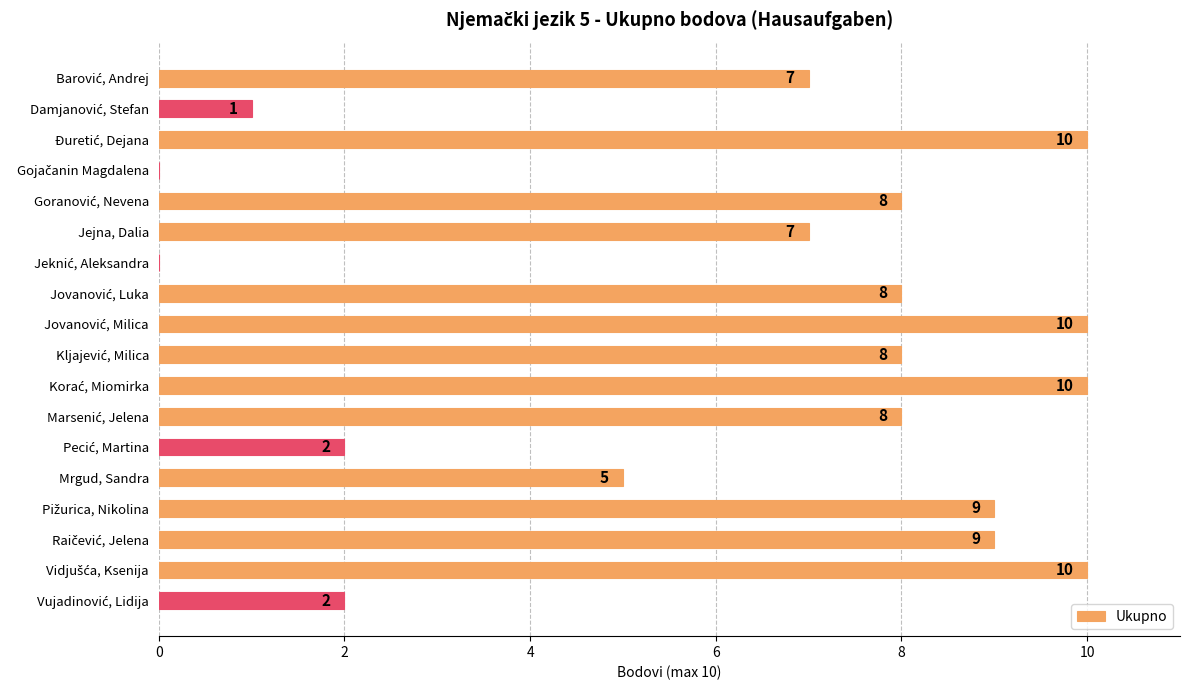

Where is the data nearest to the value 5?

Mrgud, Sandra